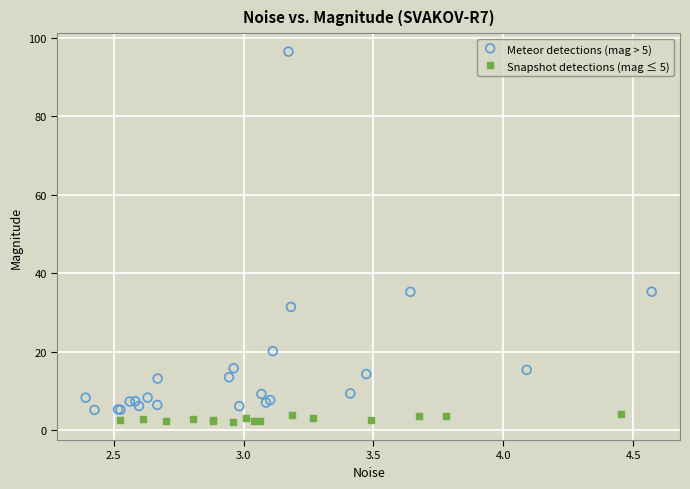

Which series has the widest spread of Y values?

Meteor detections (mag > 5)